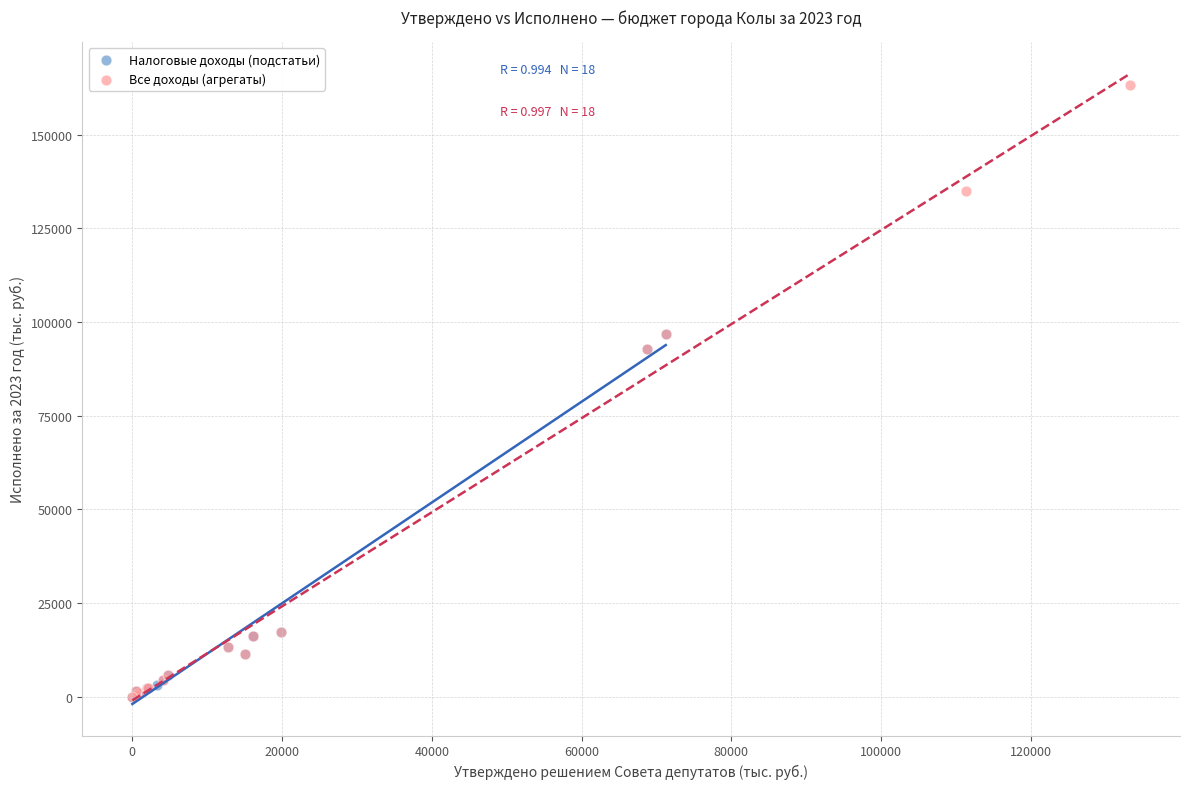

Which series has the widest spread of Y values?

Все доходы (агрегаты)